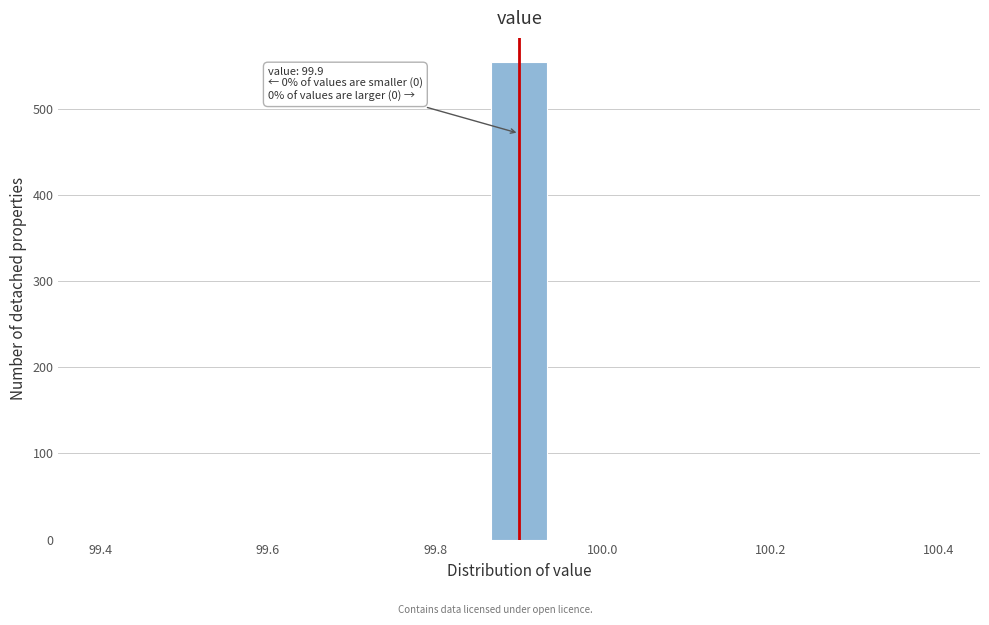

Around what value on the x-axis is the tallest bar? Give the approximate position of its centre, as read against the axis.

99.90